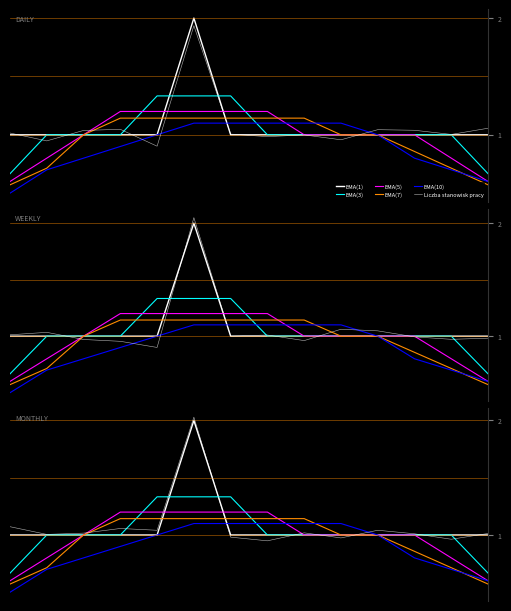

What is the sum of all Liczba stanowisk pracy values?

15.2